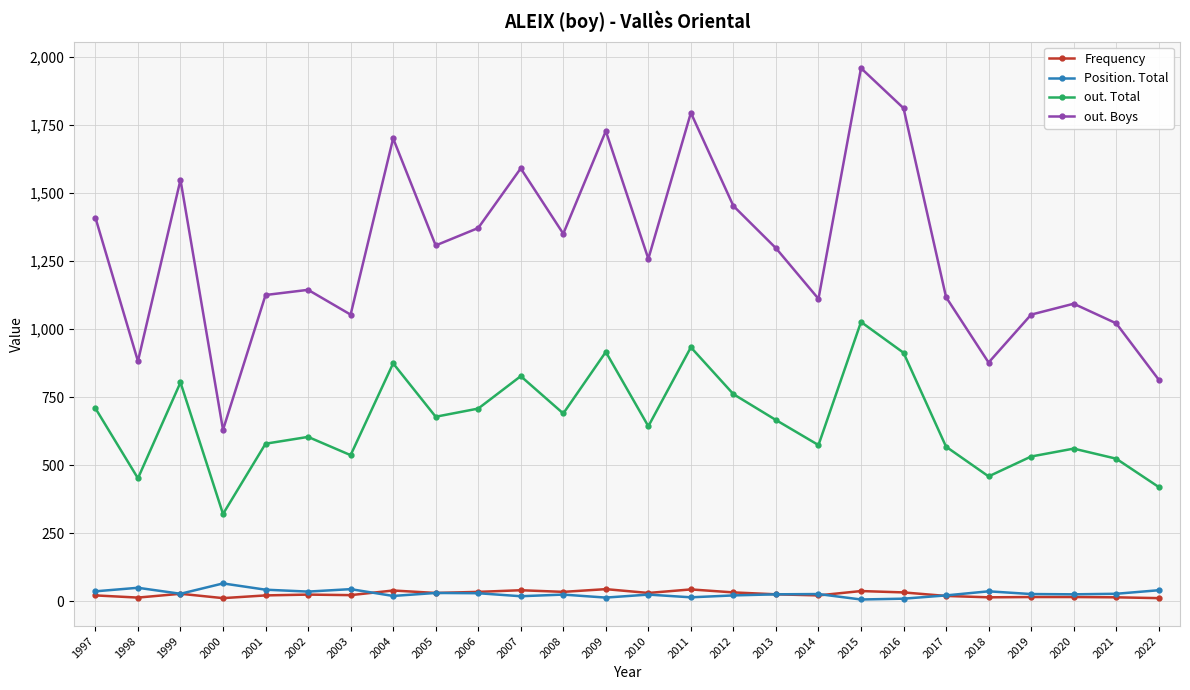

True or false: out. Boys has a value of 1050 at 2009.

False